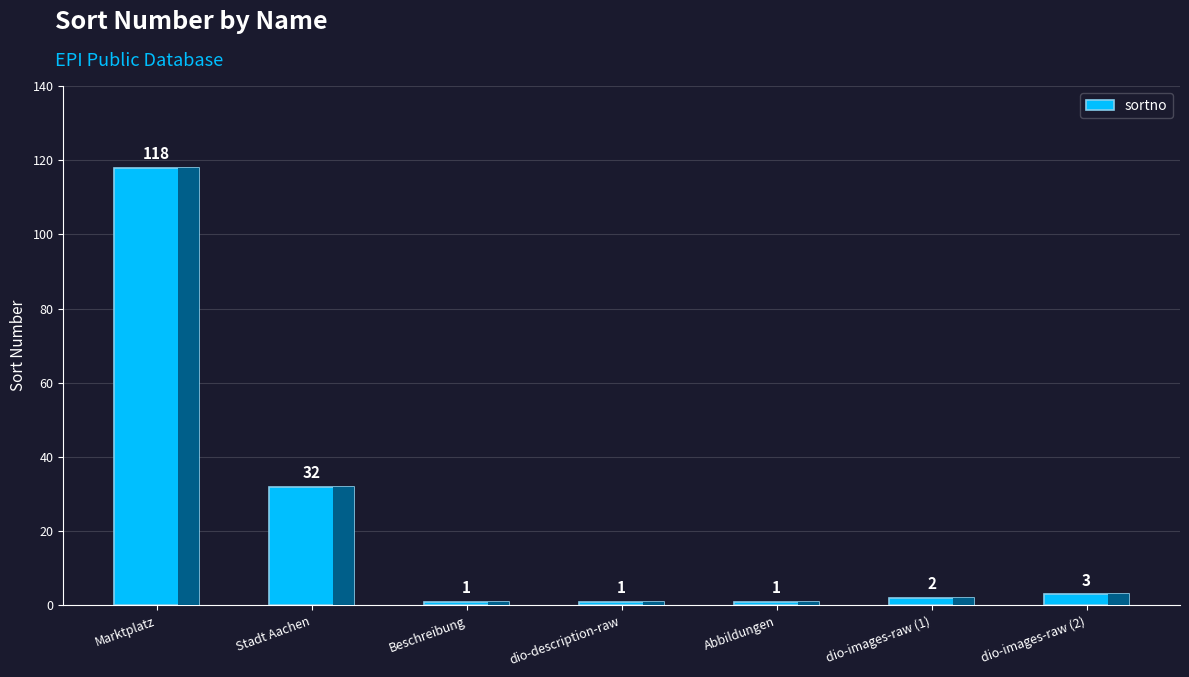

True or false: the data shows 32 at Stadt Aachen.

True